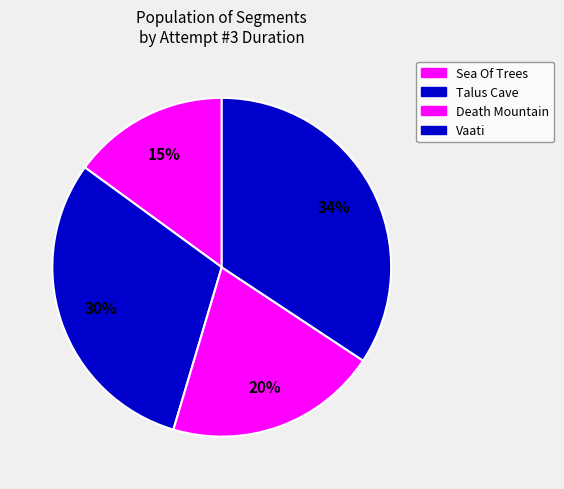

True or false: Death Mountain accounts for 20% of the total.

True